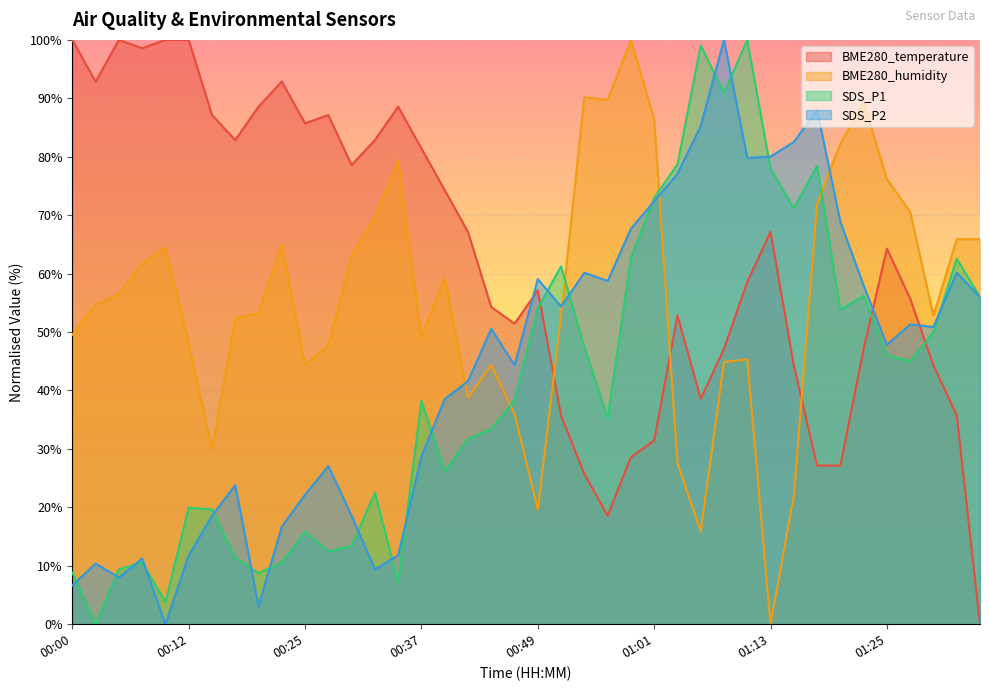

What is the difference between the SDS_P2 values at 01:16 and 00:12?

70.7